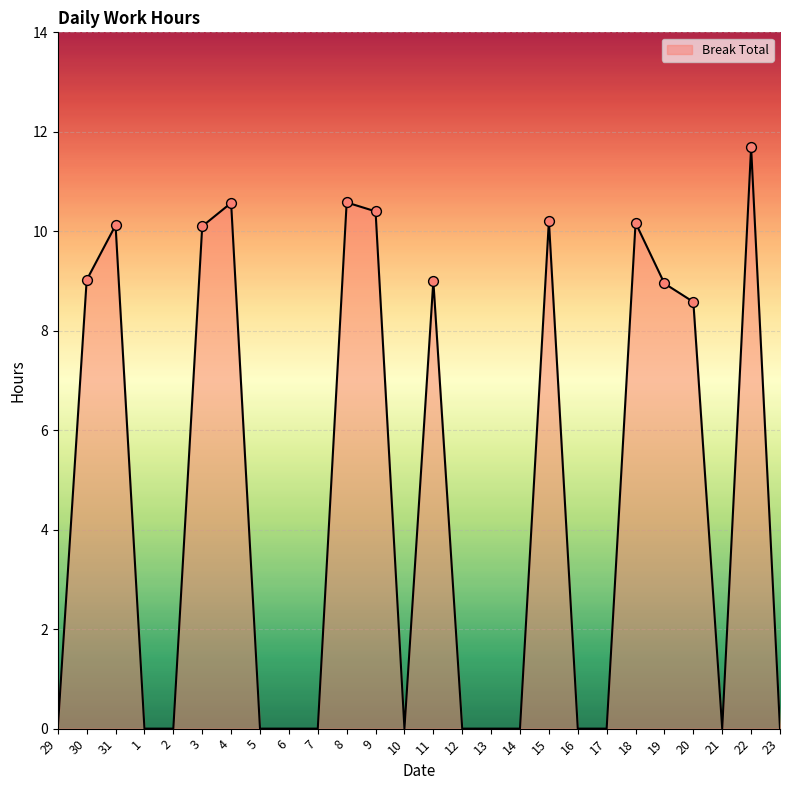

Between 9 and 1, which is larger?

9